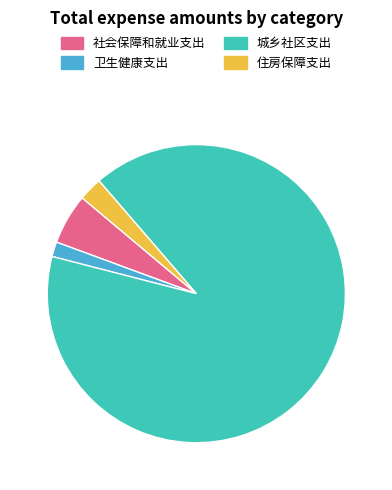

How many segments does this pie chart have?

4